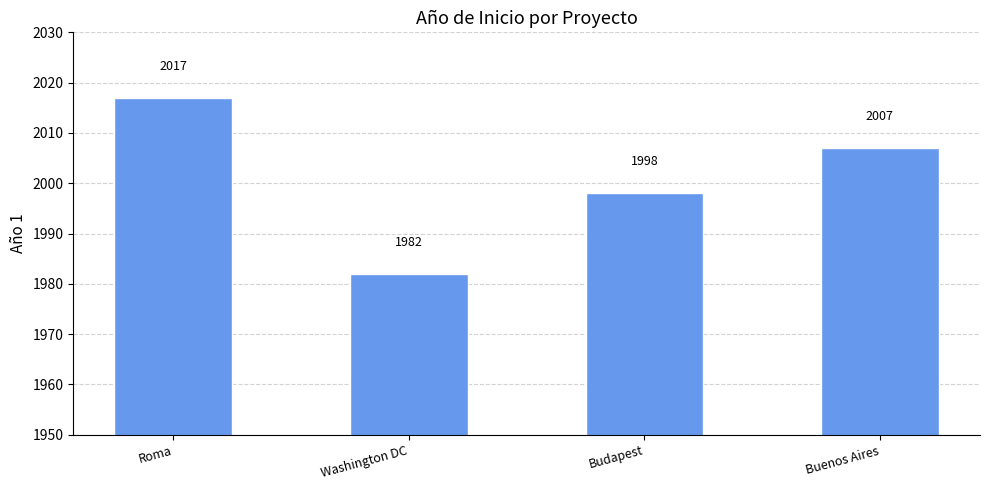

Does the chart contain any negative values?

No